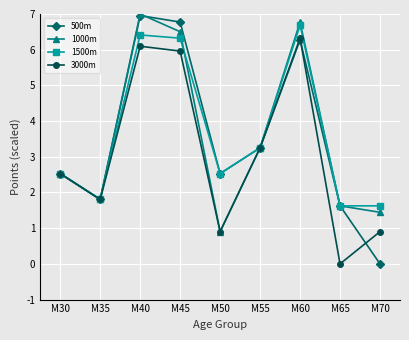

Does the chart display data point markers on the line(s)?

Yes